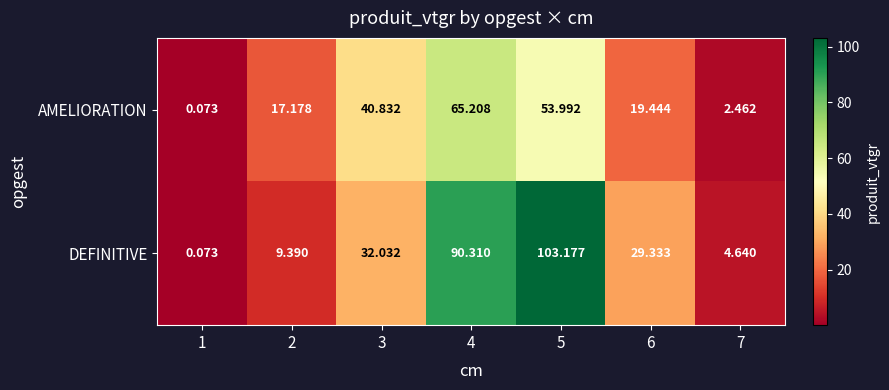

List the series in order of their peak value, lowest first.

AMELIORATION, DEFINITIVE